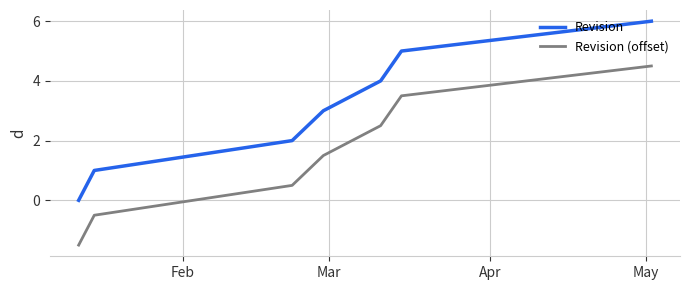

What is the difference between the maximum and minimum values in the Revision series?

6.0